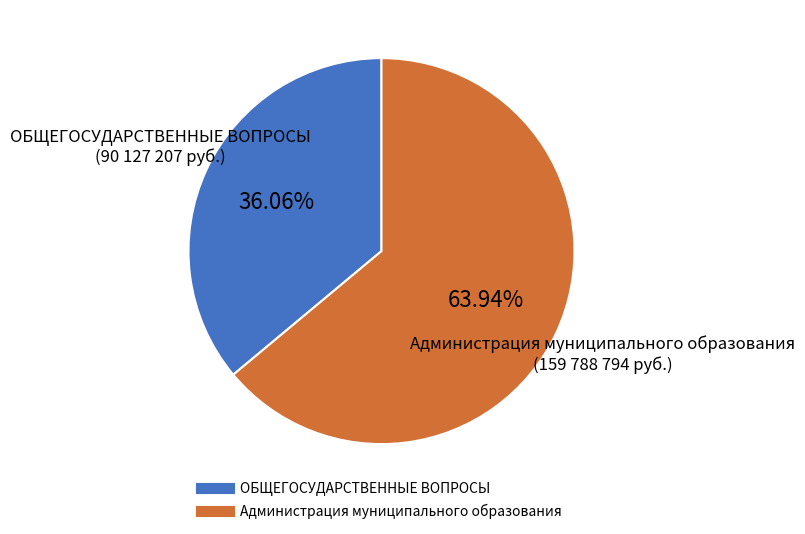

Is the sum of Администрация муниципального образования and ОБЩЕГОСУДАРСТВЕННЫЕ ВОПРОСЫ greater than half?

Yes